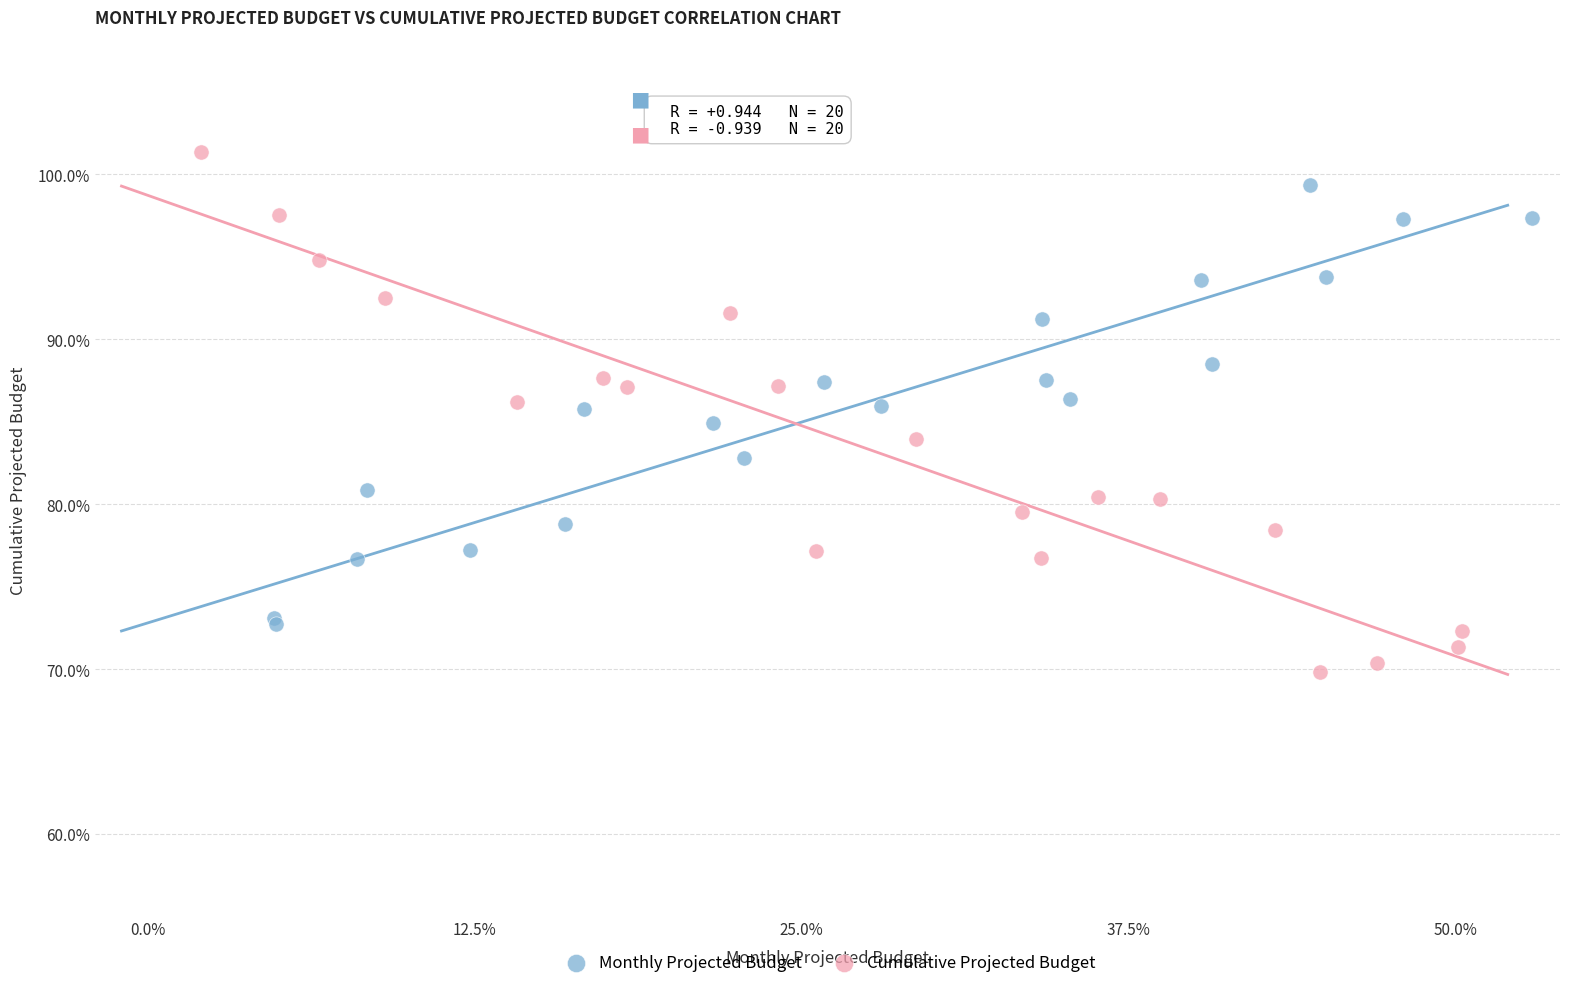

Which series has the largest Y range (max minus min)?

Cumulative Projected Budget